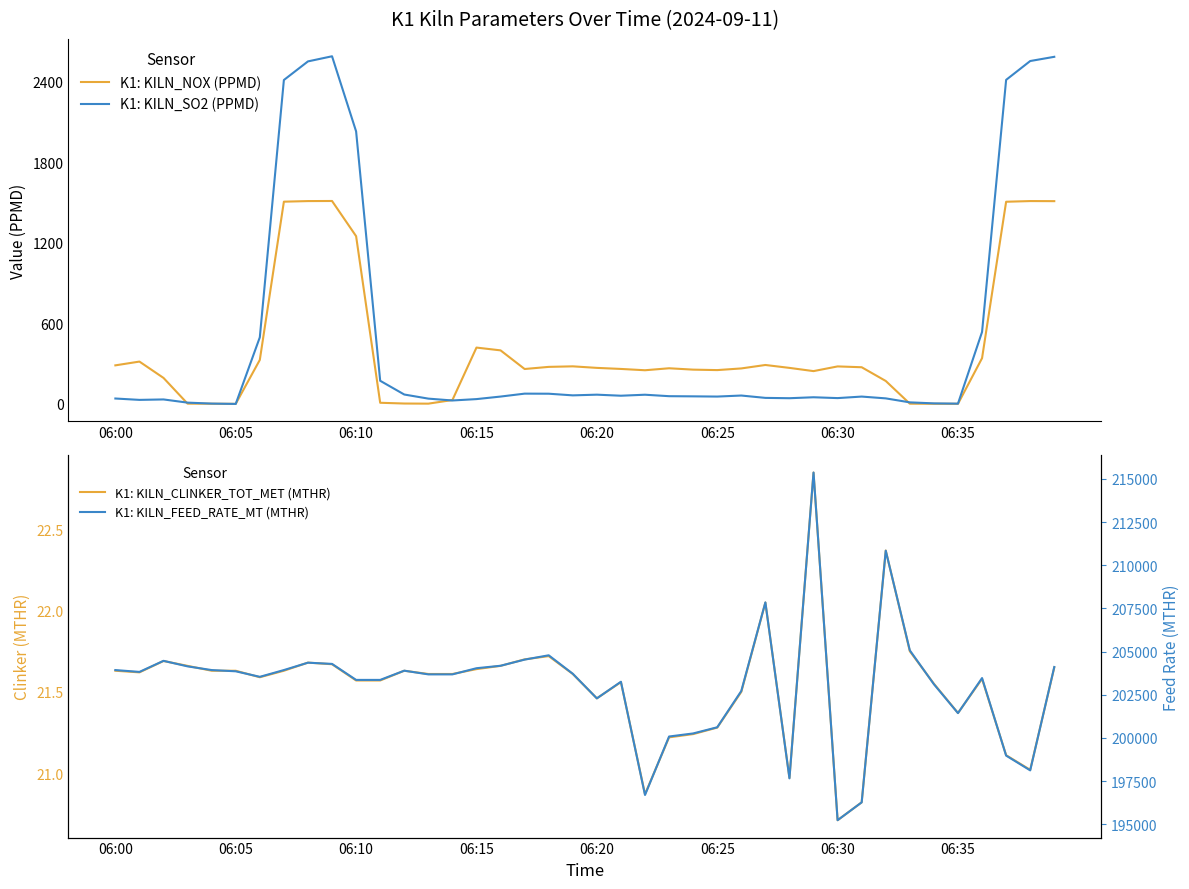

True or false: K1: KILN_FEED_RATE_MT (MTHR) has a value of 198976.5 at 37.

True